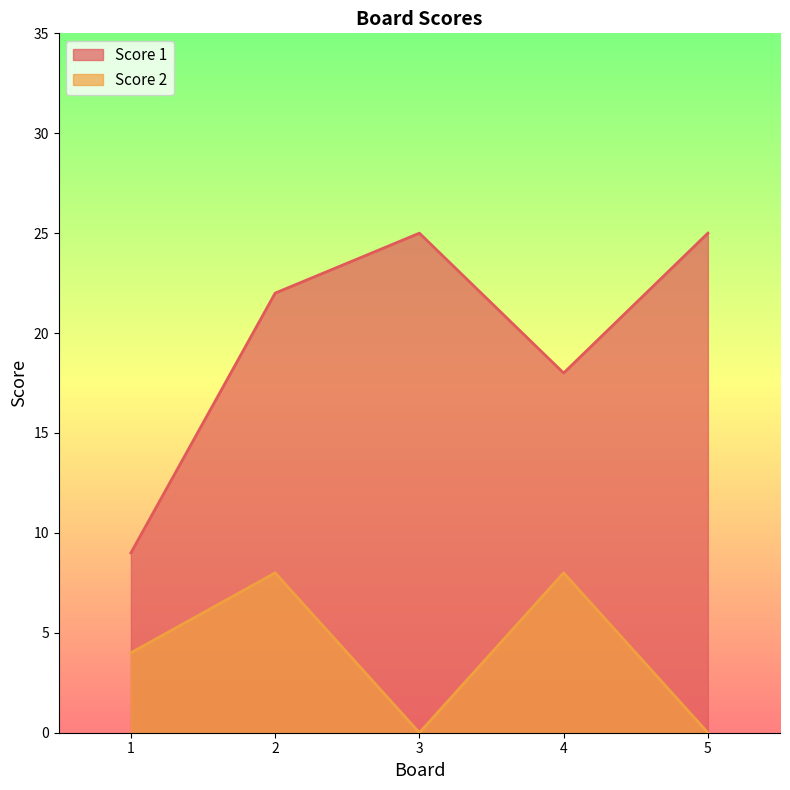

In Score 2, how many points are higher than both neighbors (excluding endpoints)?

2